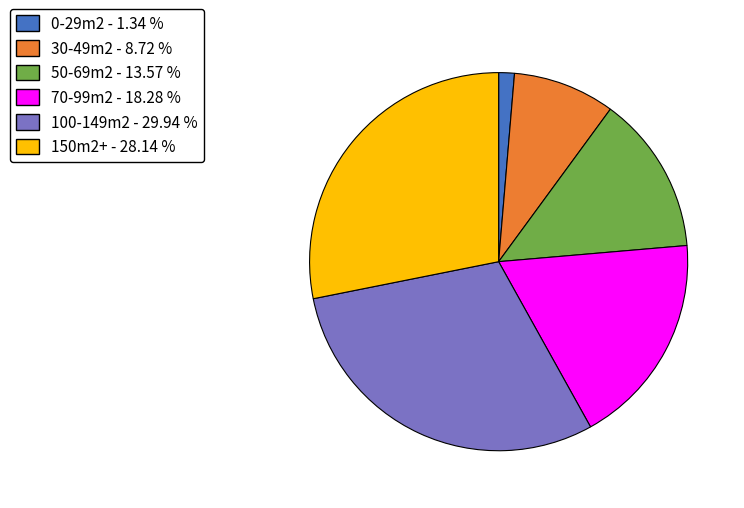

Does 70-99m2 represent more than half of the total?

No